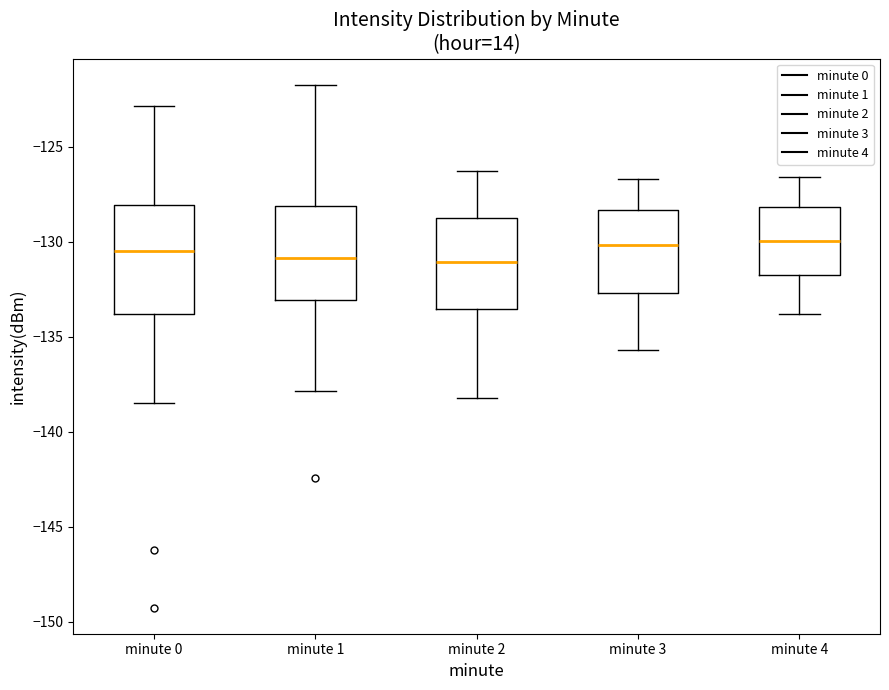

Where does the lower whisker of the box for minute 4 end on the y-axis? The values are not printed on the chart, so give them approximately, as read against the axis.

-134.0